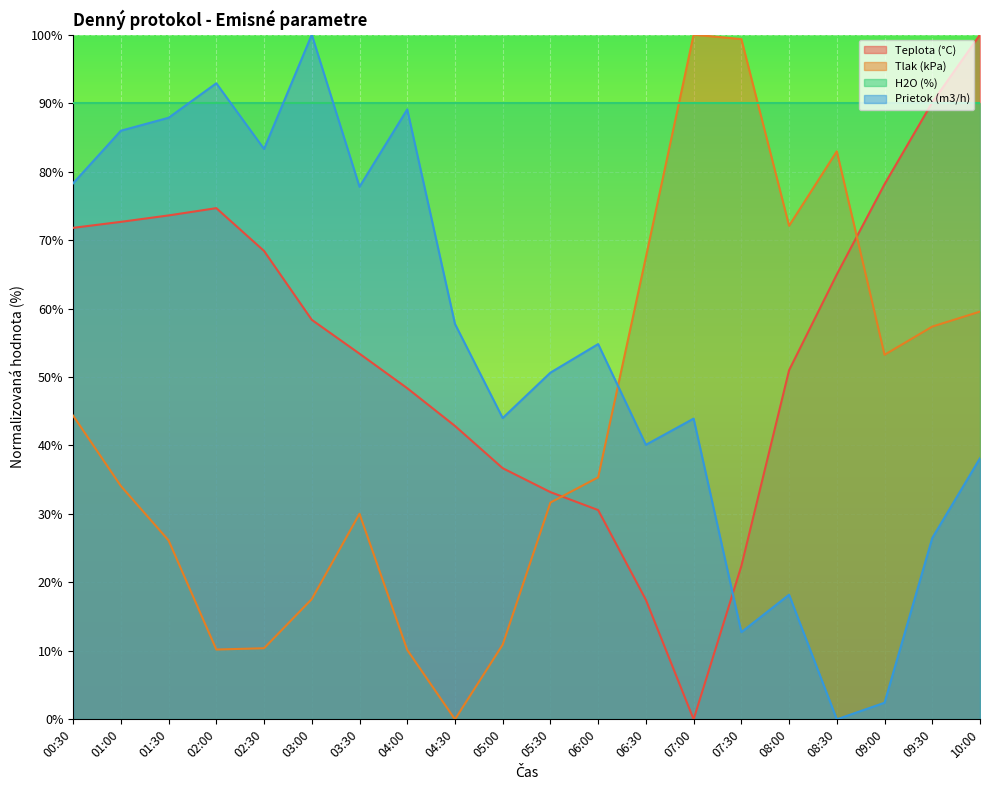

What are all the series names shown in the legend?

Teplota (°C), Tlak (kPa), H2O (%), Prietok (m3/h)